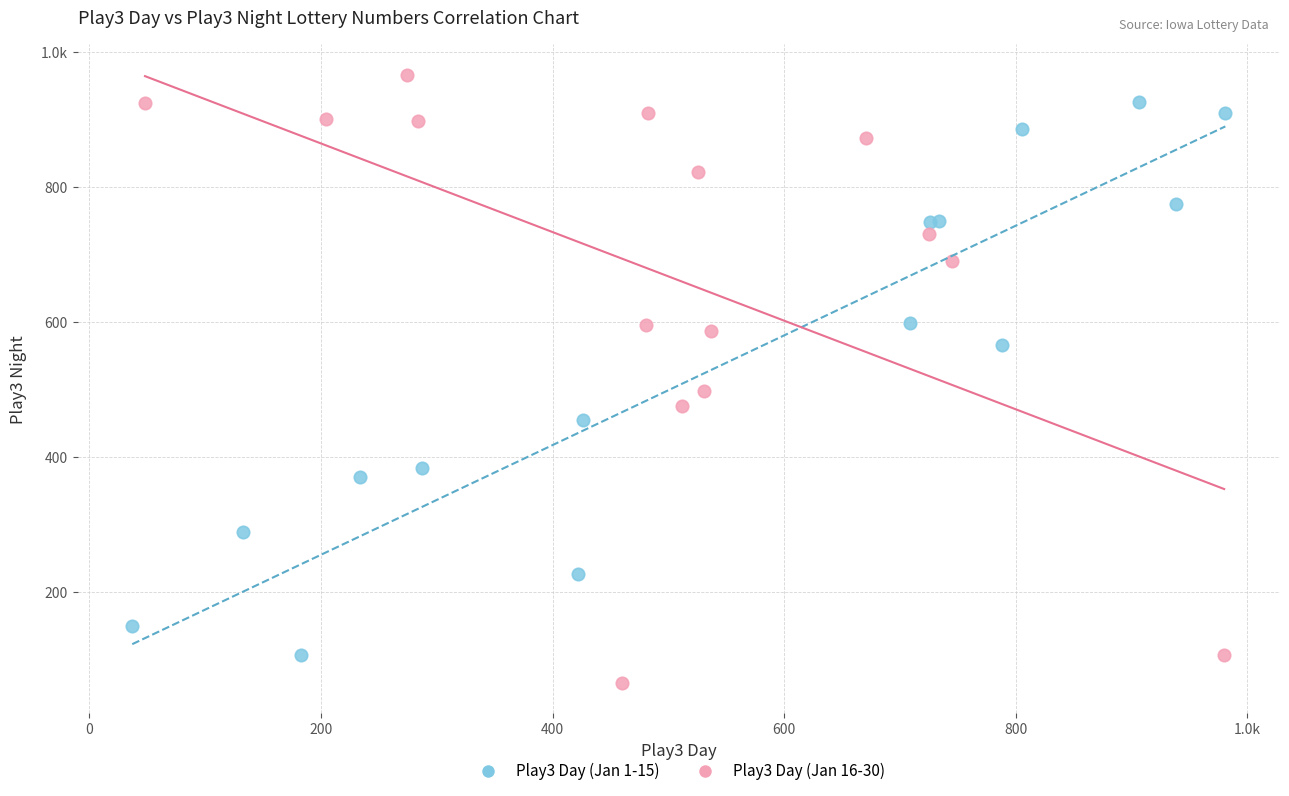

What are all the series names shown in the legend?

Play3 Day (Jan 1-15), Play3 Day (Jan 16-30)